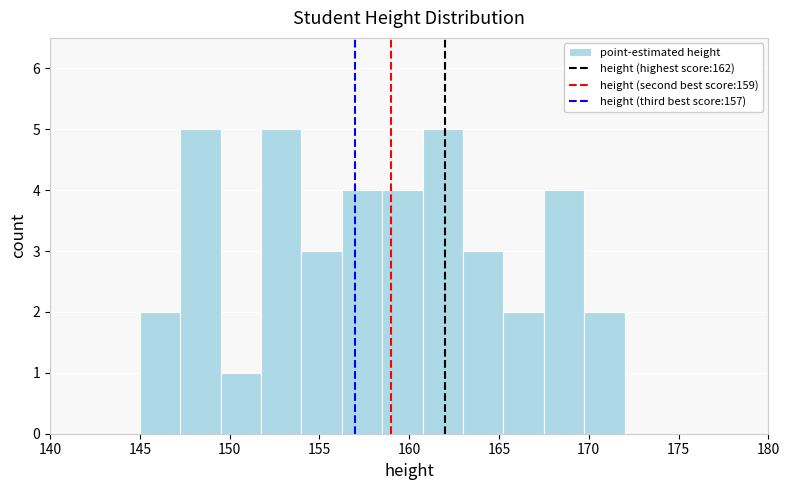

How tall is the bar that spans 165.25 to 167.50 on the x-axis? Neither the bar edges nor the heights are printed on the chart, so give them approximately, as read against the axes.

2